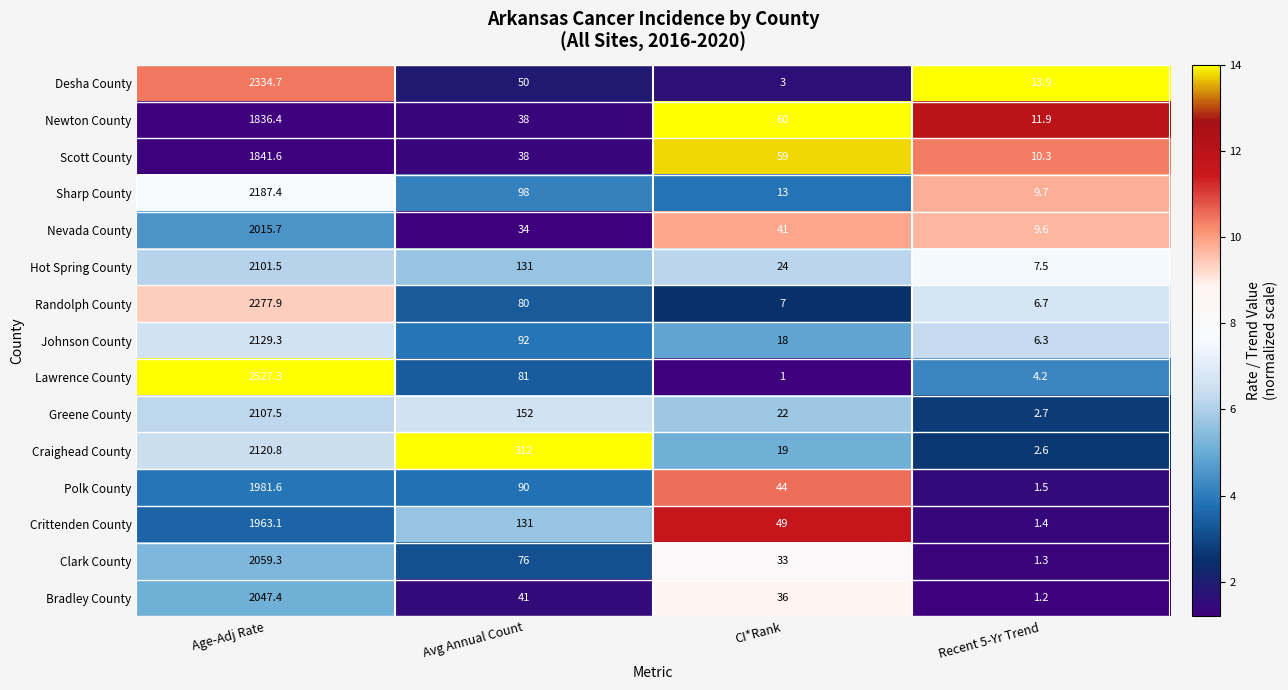

How many series are shown in this chart?

15